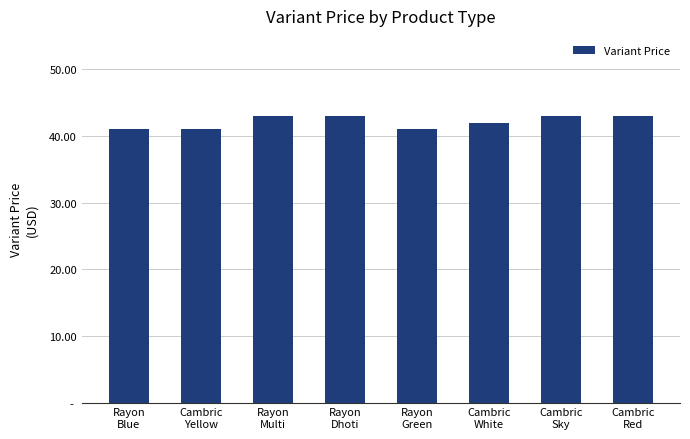

Reading right to left, transcribe all the data shown in this chart.

Cambric
Red=43	Cambric
Sky=43	Cambric
White=42	Rayon
Green=41	Rayon
Dhoti=43	Rayon
Multi=43	Cambric
Yellow=41	Rayon
Blue=41